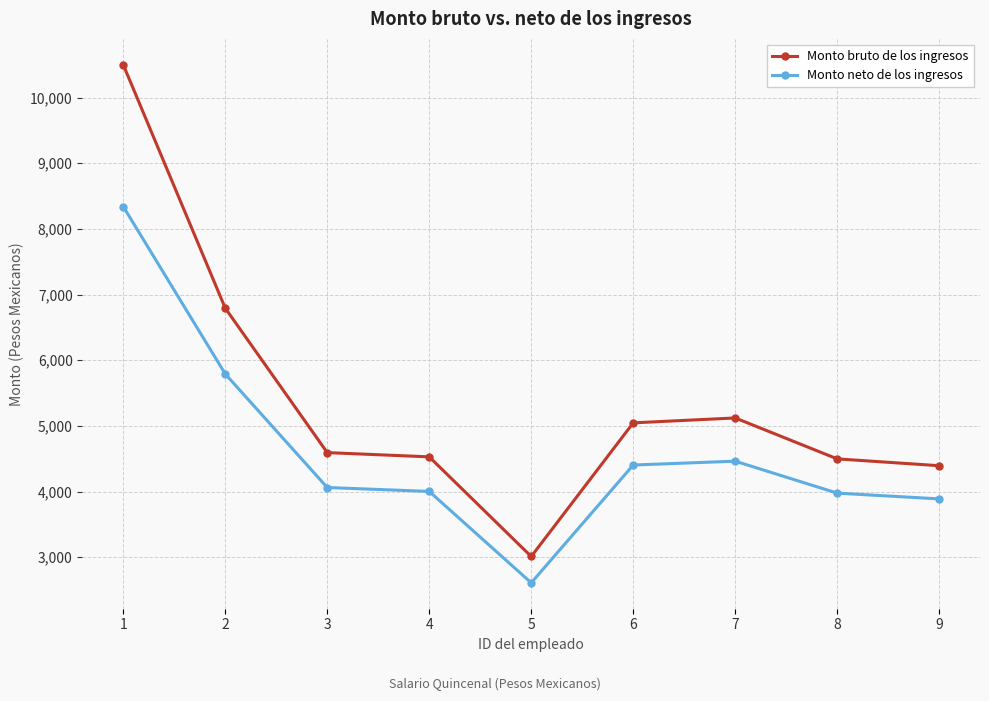

The Monto neto de los ingresos series shows 2216.2 at 3. True or false?

False